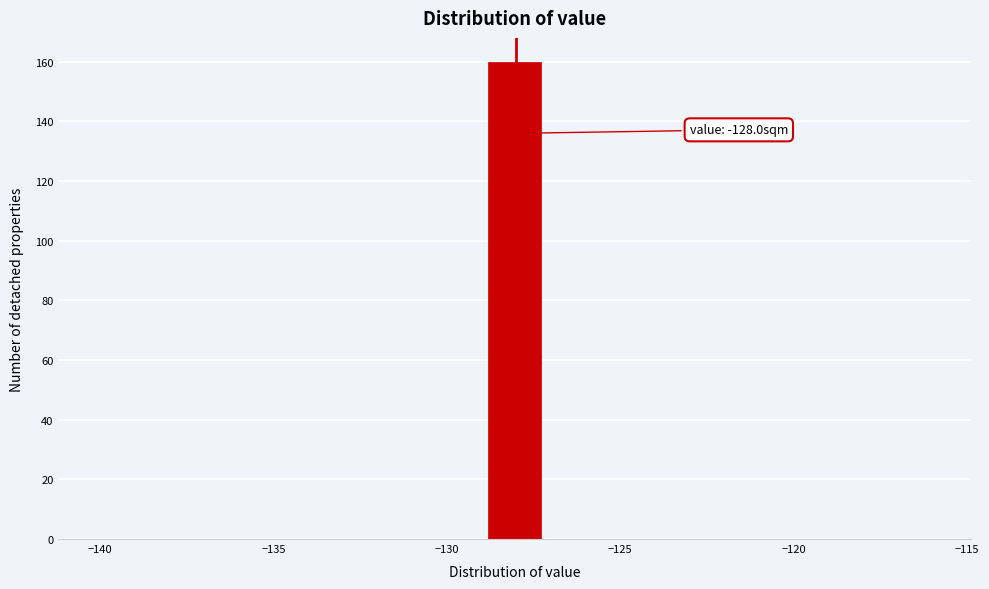

Read against the x-axis, roughly where is the centre of the tallest bar?

-128.0